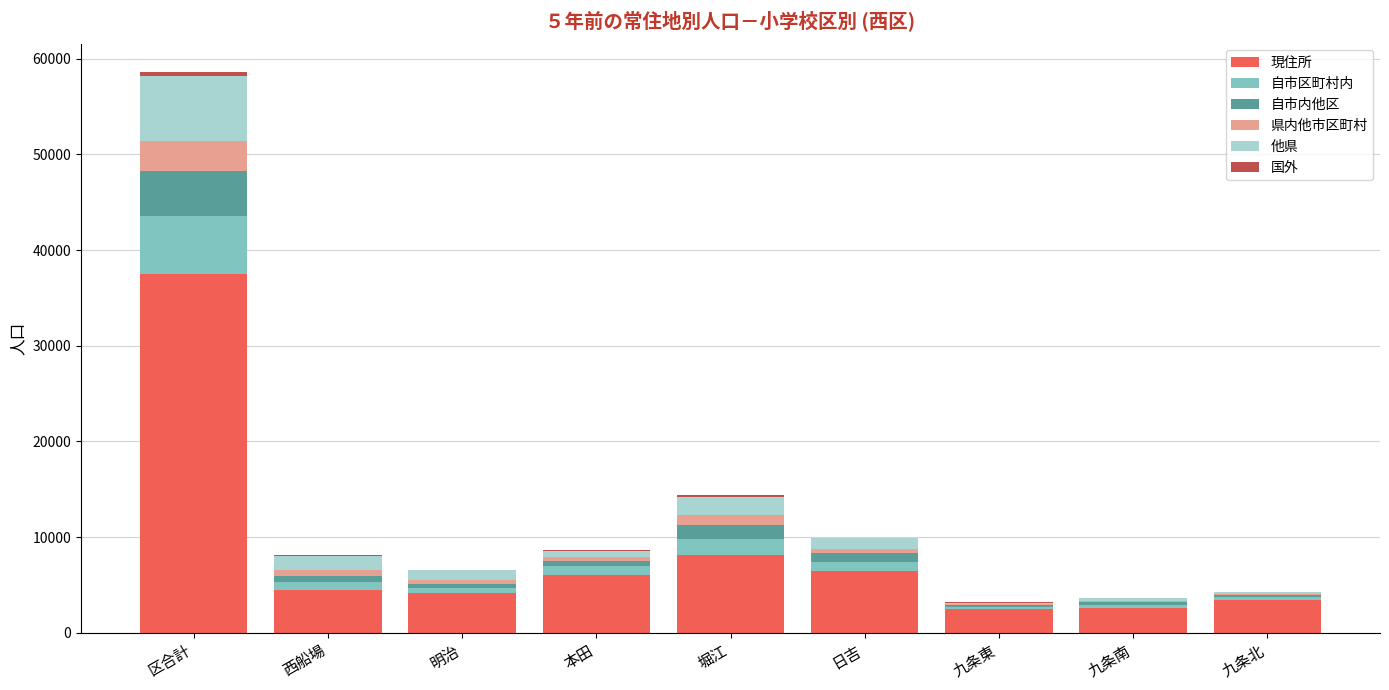

What is the maximum value for 現住所?

37544